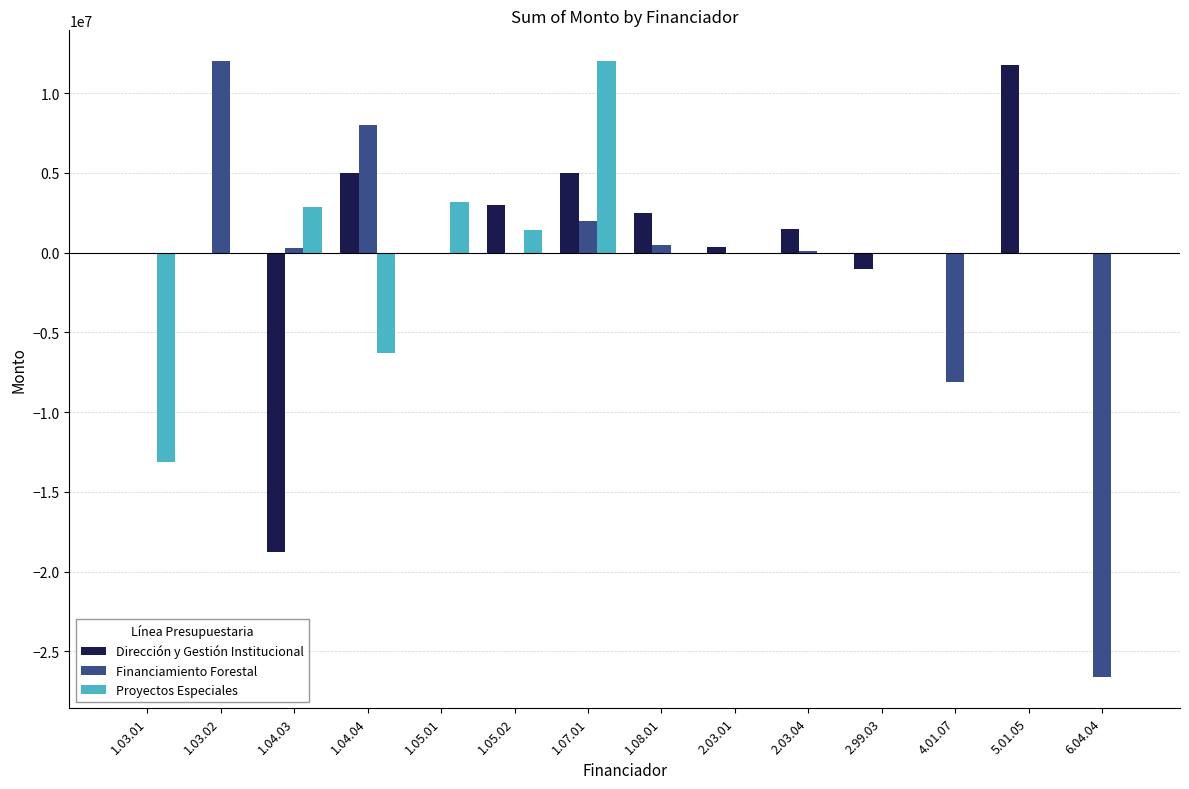

What is the sum of all Financiamiento Forestal values?

-11869120